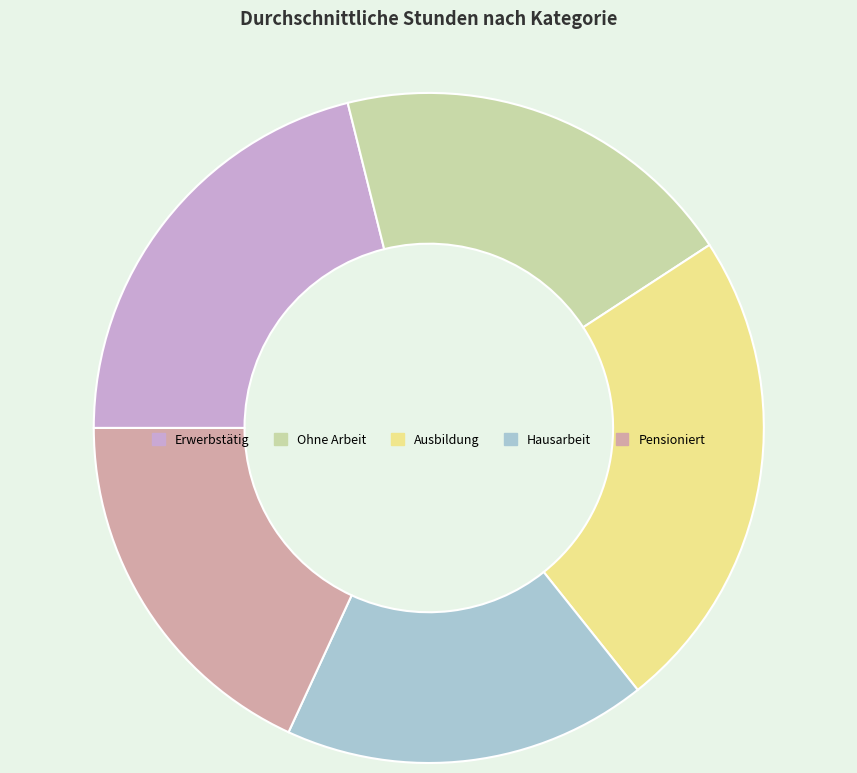

Is it true that Erwerbstätig is 21% of the pie?

True